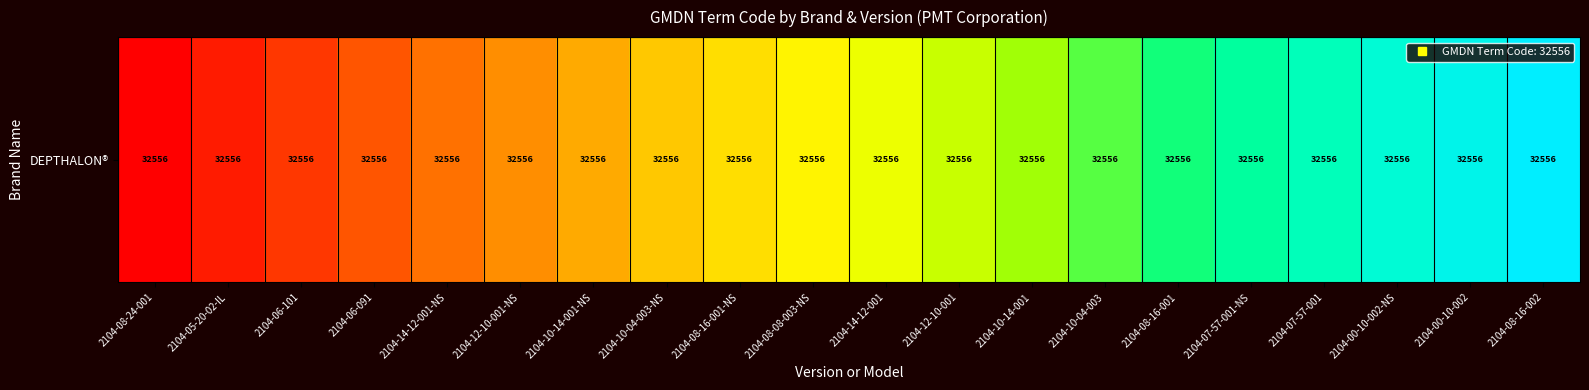

What is the greatest value displayed?

19